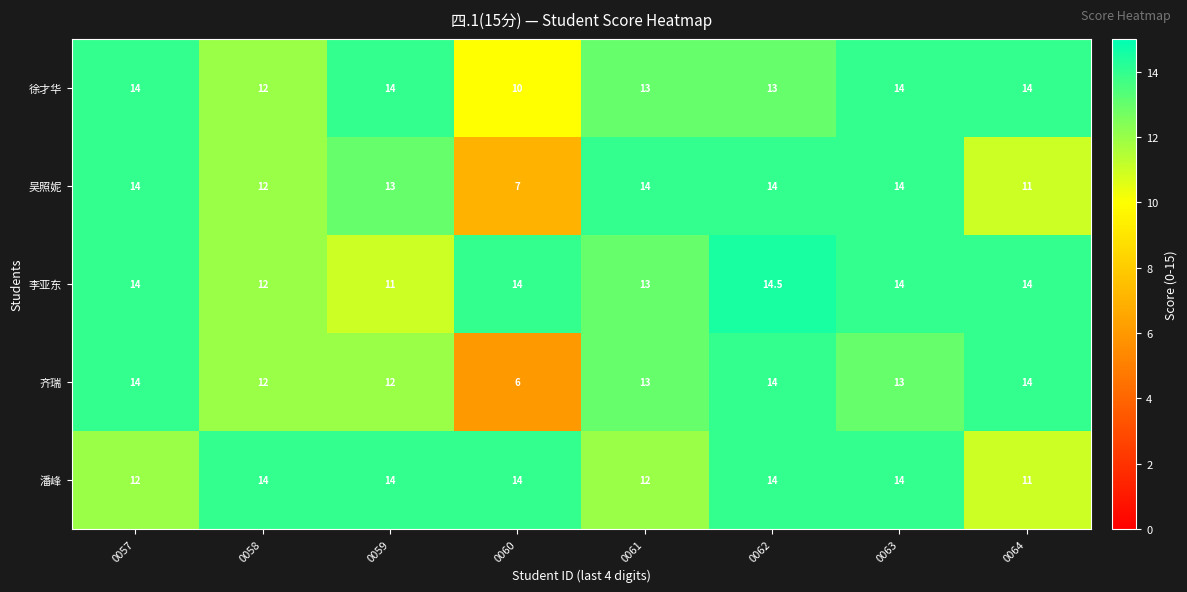

Which label corresponds to the largest value in the chart?

0062